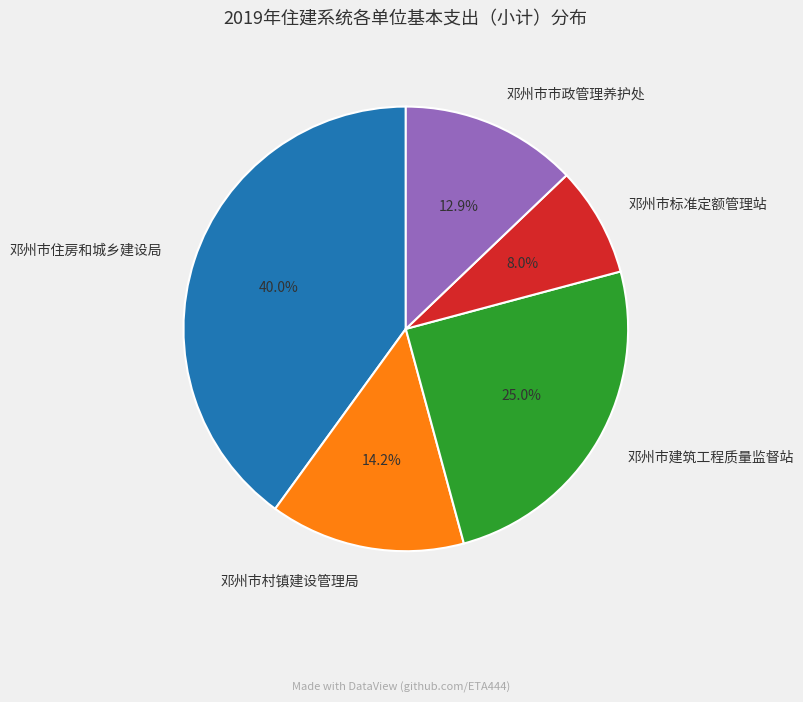

What percentage is the 邓州市住房和城乡建设局 slice, to the nearest percent?

40%